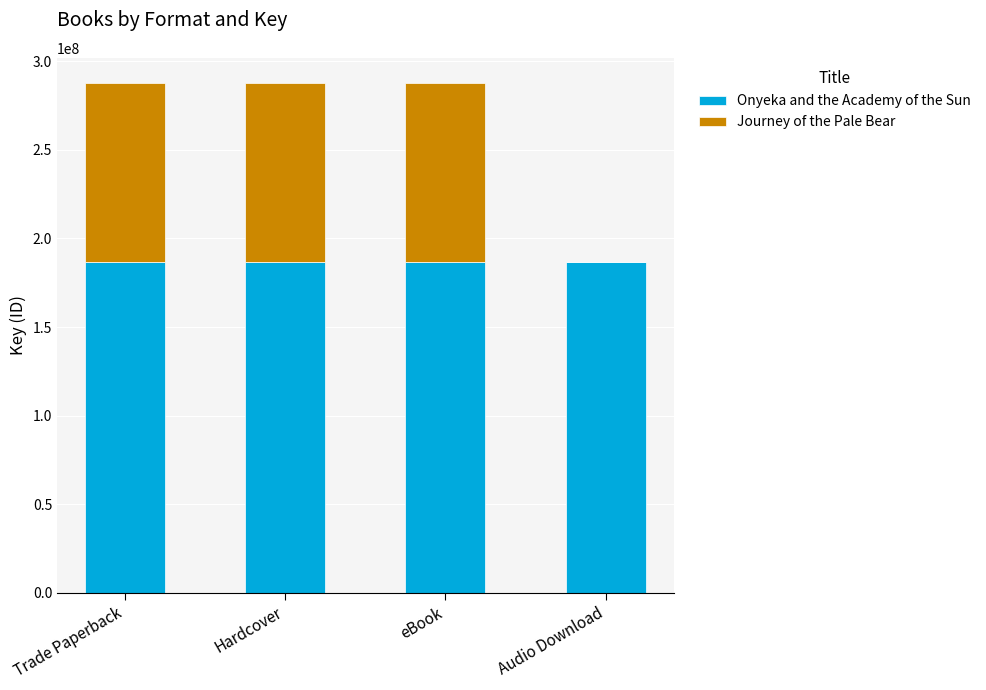

The value of Onyeka and the Academy of the Sun at Trade Paperback is 274828590. True or false?

False